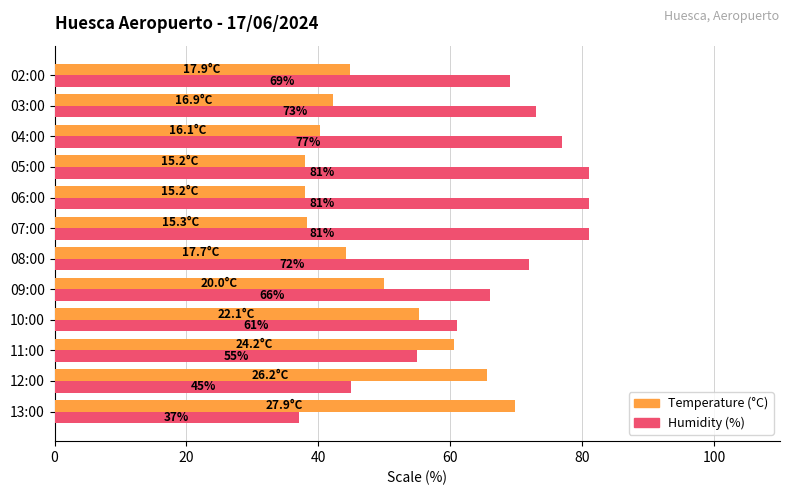

At how many categories does at least one series exceed 68?

8